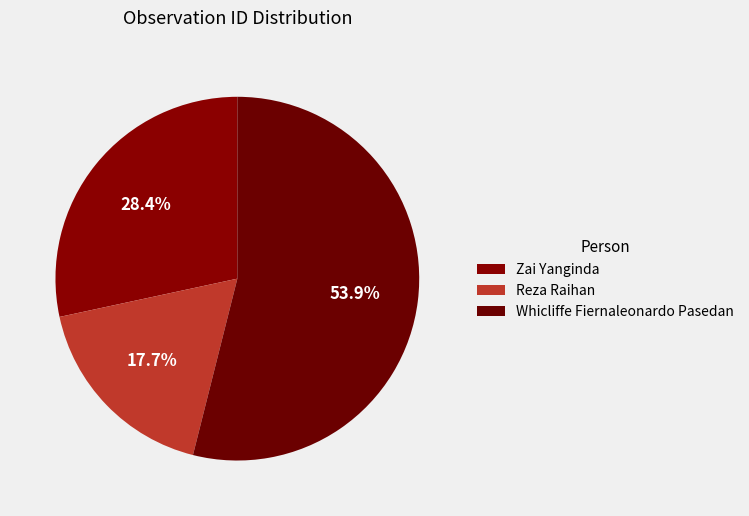

Count the number of slices in the pie.

3